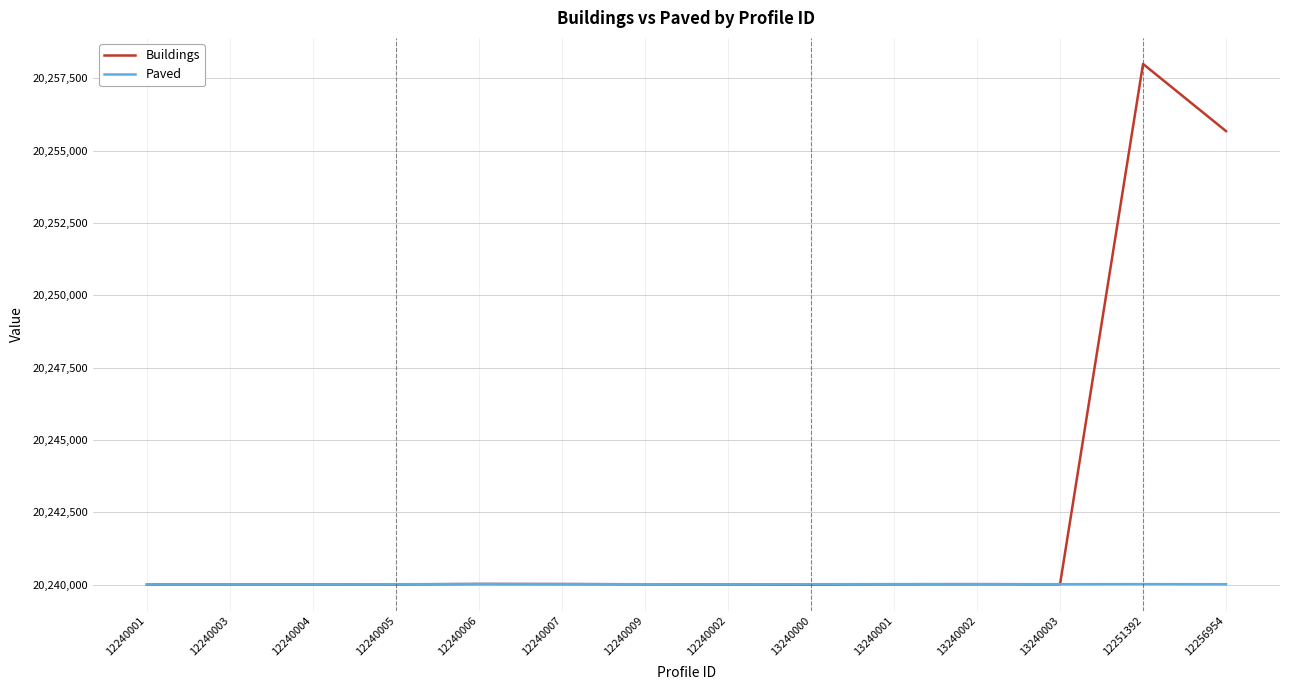

What are all the series names shown in the legend?

Buildings, Paved